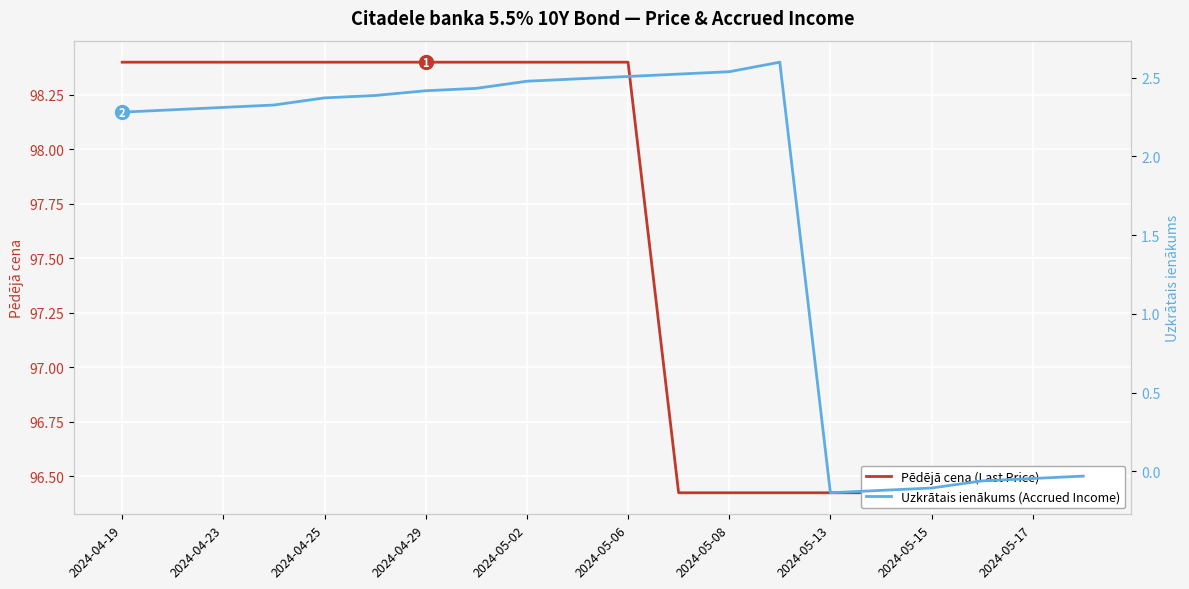

Between 2024-05-02 and 11, which is larger?

2024-05-02